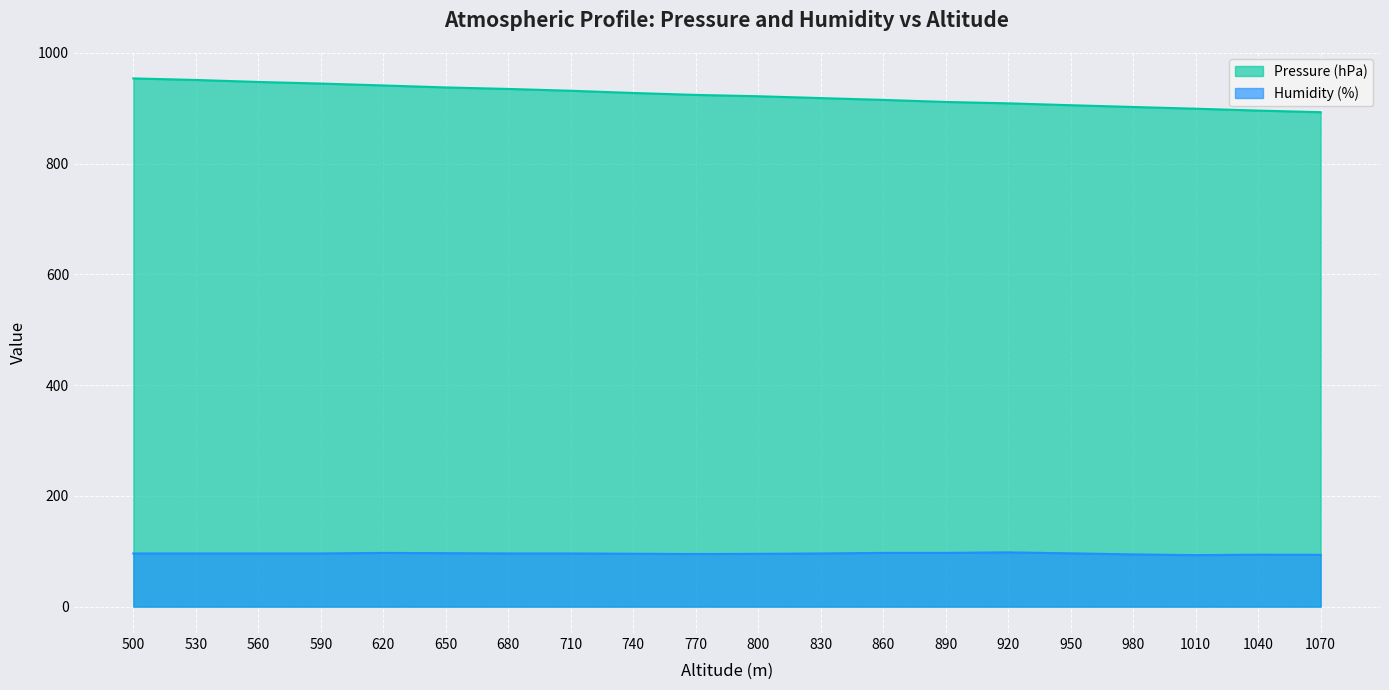

True or false: Humidity (%) has a value of 94.3 at 980.

True